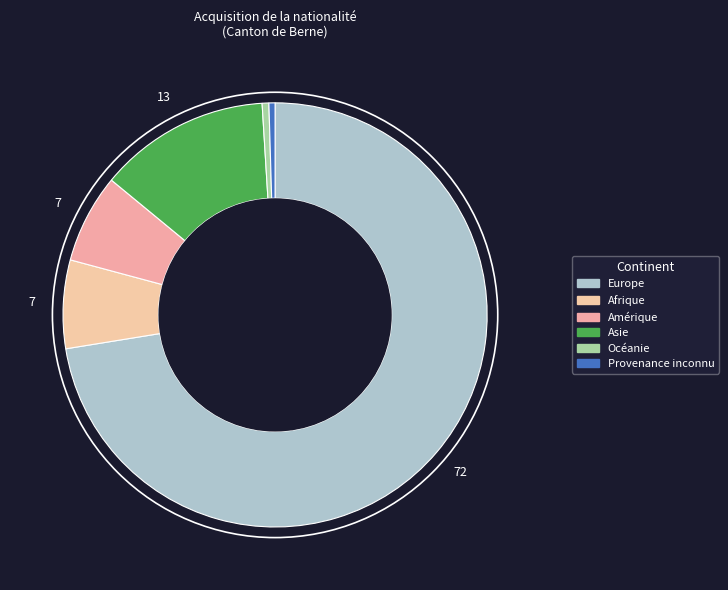

To the nearest percent, what percentage of the pie is Europe?

72%